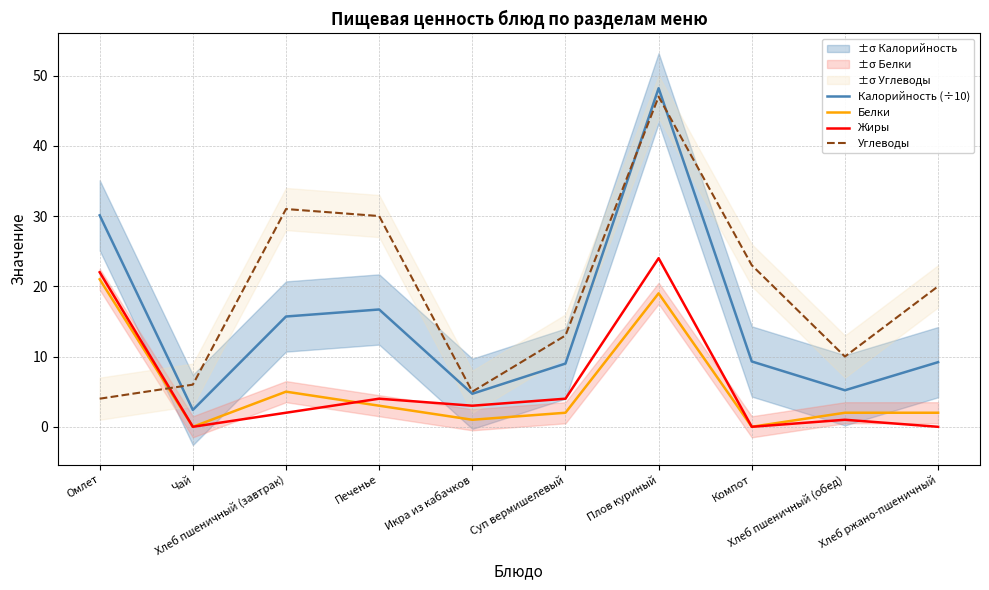

True or false: Калорийность (÷10) has a value of 3.5 at Печенье.

False